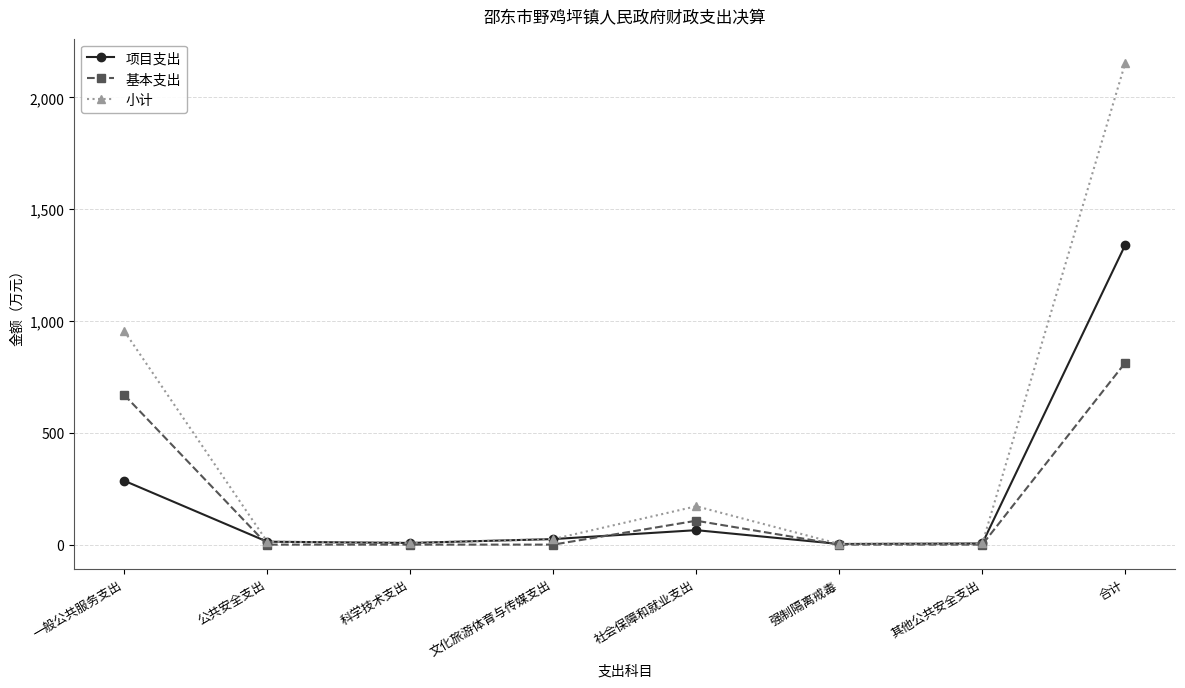

True or false: 小计 has more than 0 interior local peaks.

True